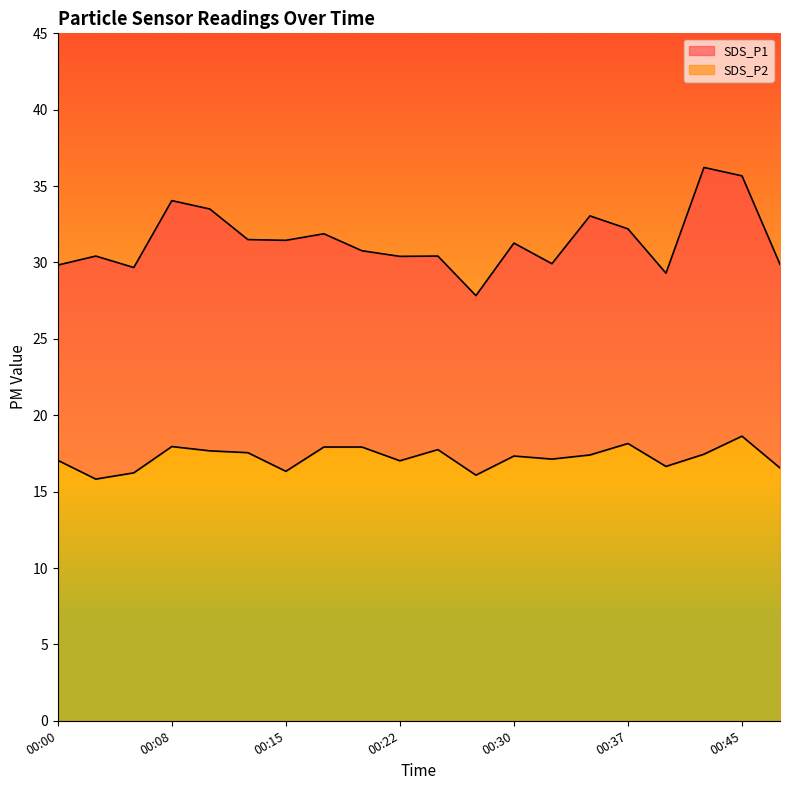

How many lines are shown in the chart?

2